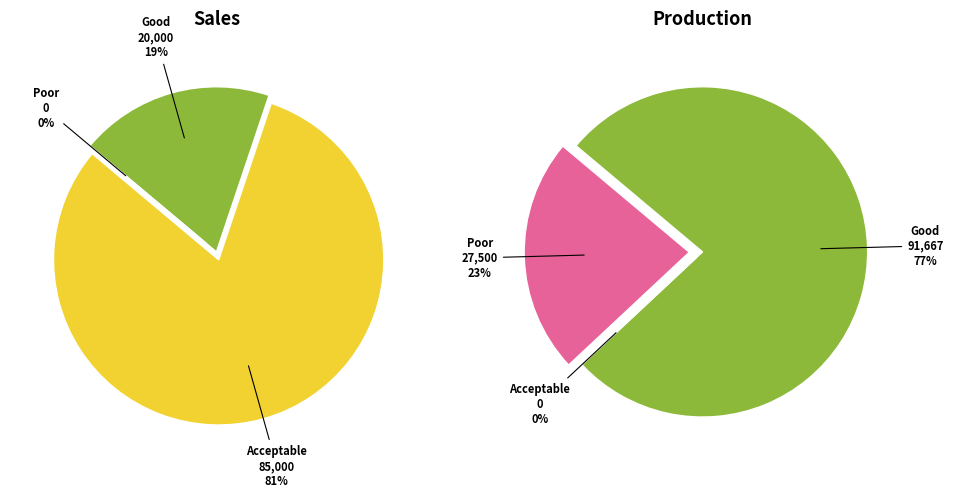

The Production slice represents 14% of the pie. True or false?

False